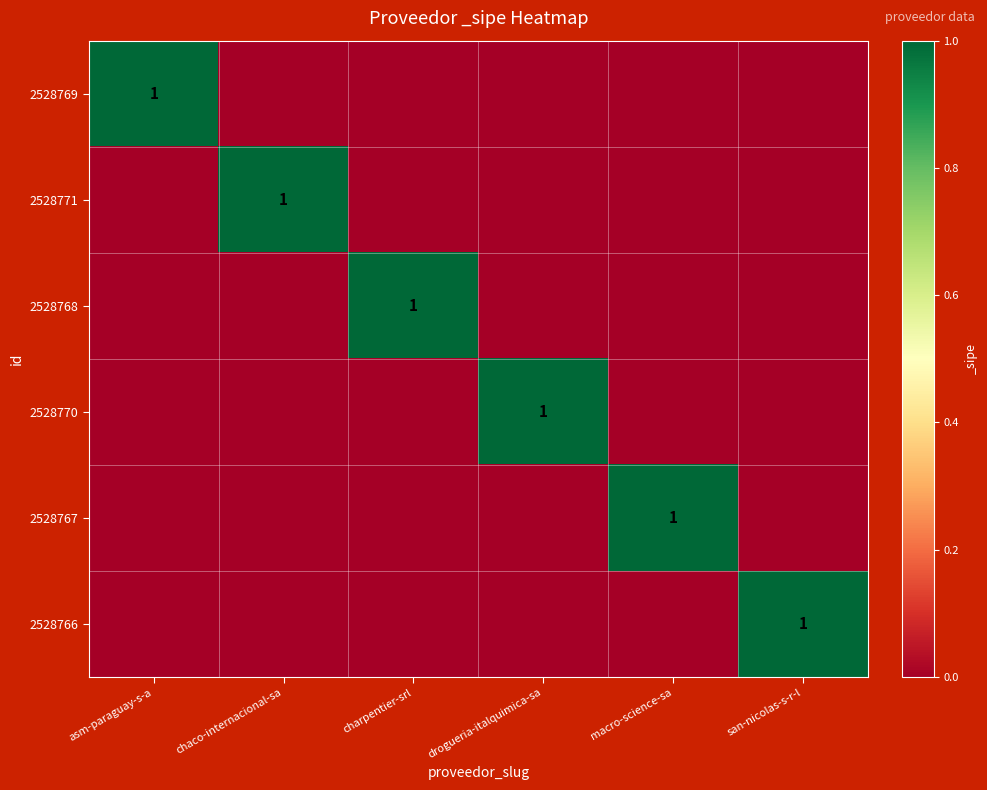

Is the value of 2528771 at chaco-internacional-sa greater than the value of 2528770 at asm-paraguay-s-a?

Yes